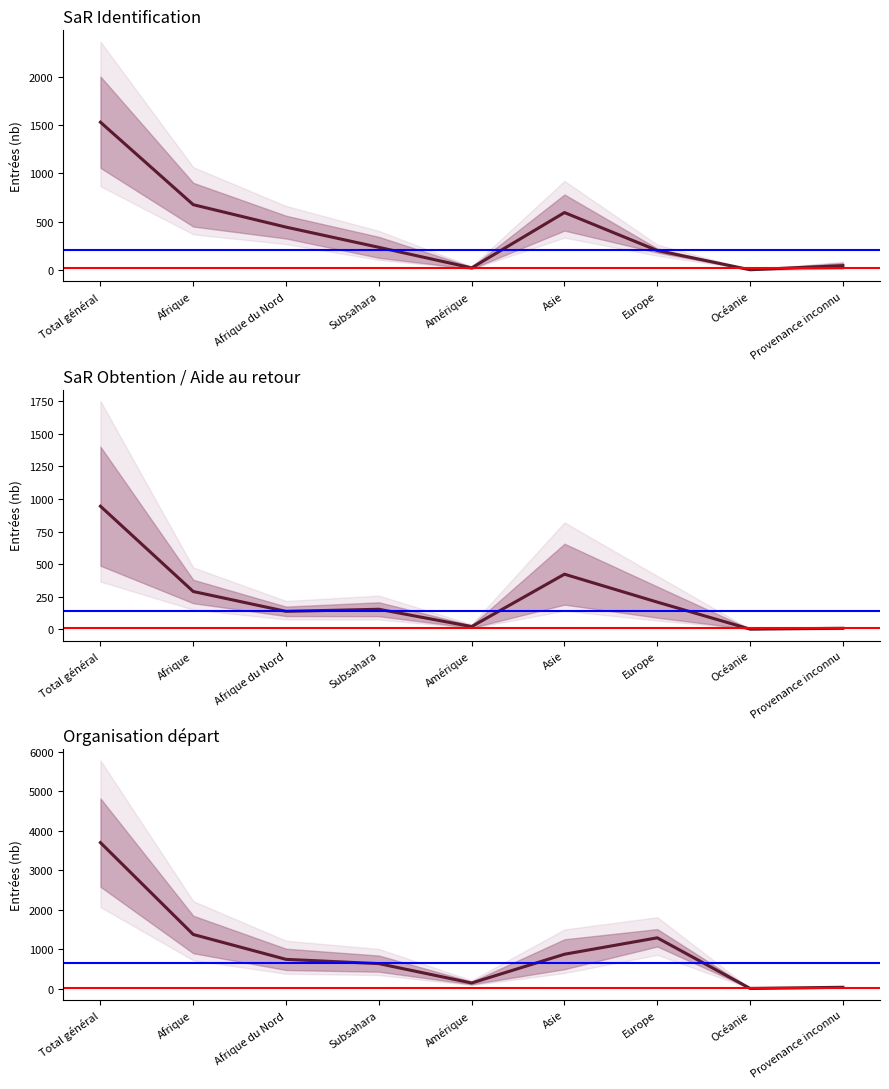

Reading left to right, extract all data points from this chart.

Nouvelles dem. Identification: Total général=1529.5	Afrique=674.5	Afrique du Nord=442.0	Subsahara=232.5	Amérique=19.5	Asie=593.0	Europe=199.5	Océanie=0.0	Provenance inconnu=43.0
SaR Obtention / Aide au retour: Total général=944.5	Afrique=289.0	Afrique du Nord=136.5	Subsahara=152.5	Amérique=19.5	Asie=422.0	Europe=207.5	Océanie=0.0	Provenance inconnu=6.5
Organisation départ: Total général=3698.5	Afrique=1370.0	Afrique du Nord=739.0	Subsahara=631.0	Amérique=140.0	Asie=869.0	Europe=1285.5	Océanie=2.5	Provenance inconnu=31.5